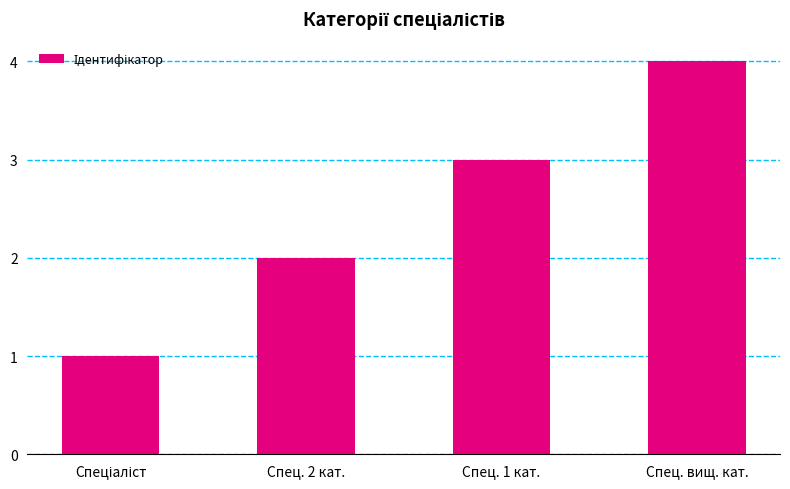

Does the chart contain any negative values?

No